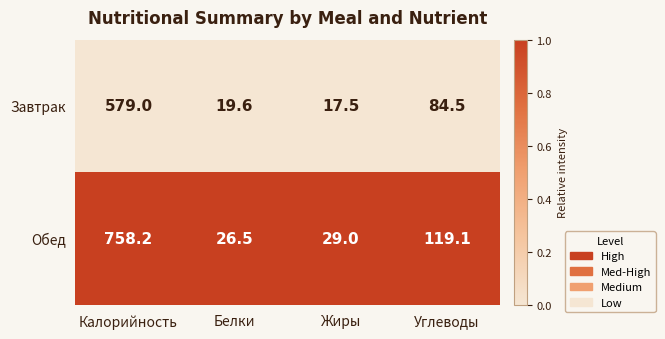

What is the spread (max minus min) of values at Калорийность?

179.2